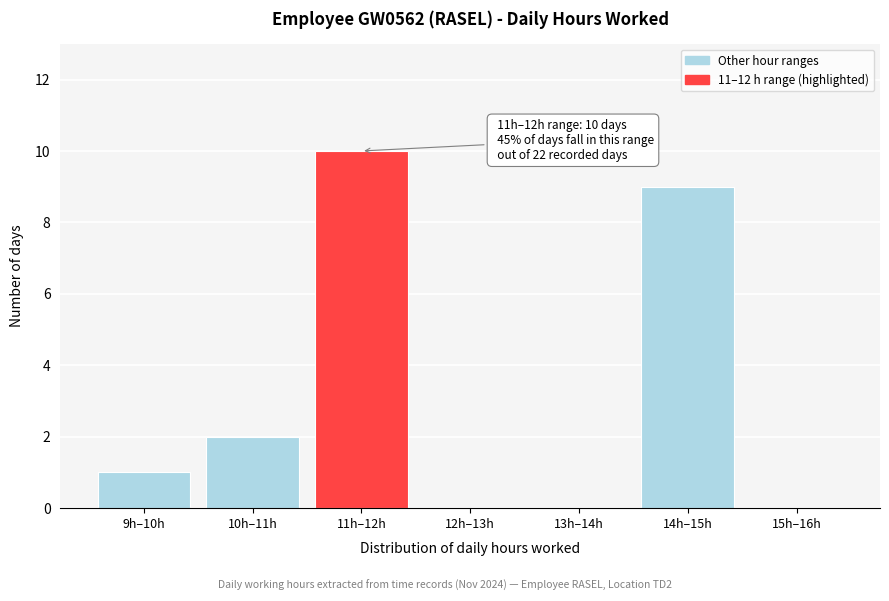

Reading left to right, transcribe all the data shown in this chart.

9h–10h=1	10h–11h=2	11h–12h=10	12h–13h=0	13h–14h=0	14h–15h=9	15h–16h=0